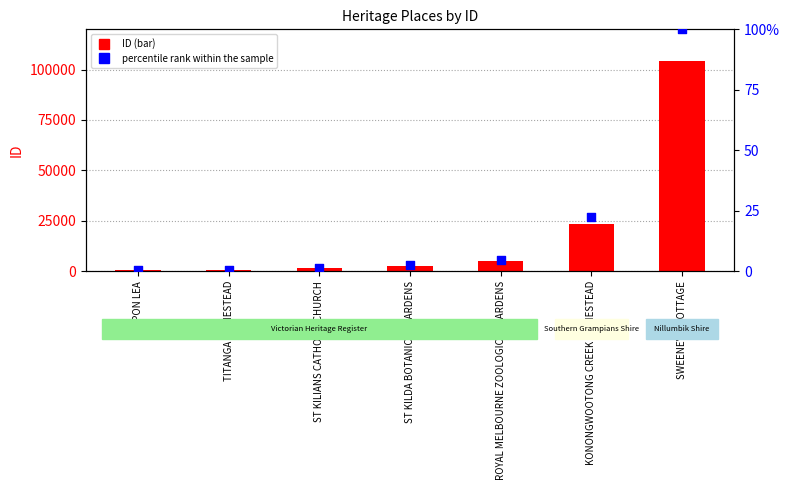

Which series has the widest spread of Y values?

ID